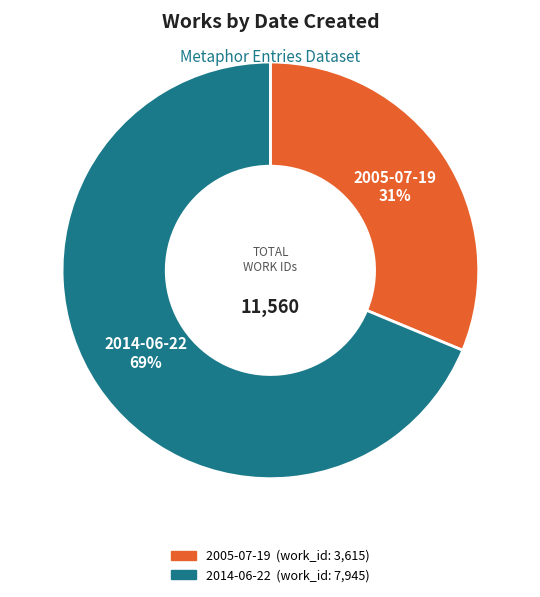

To the nearest percent, what portion does 2005-07-19 represent?

31%